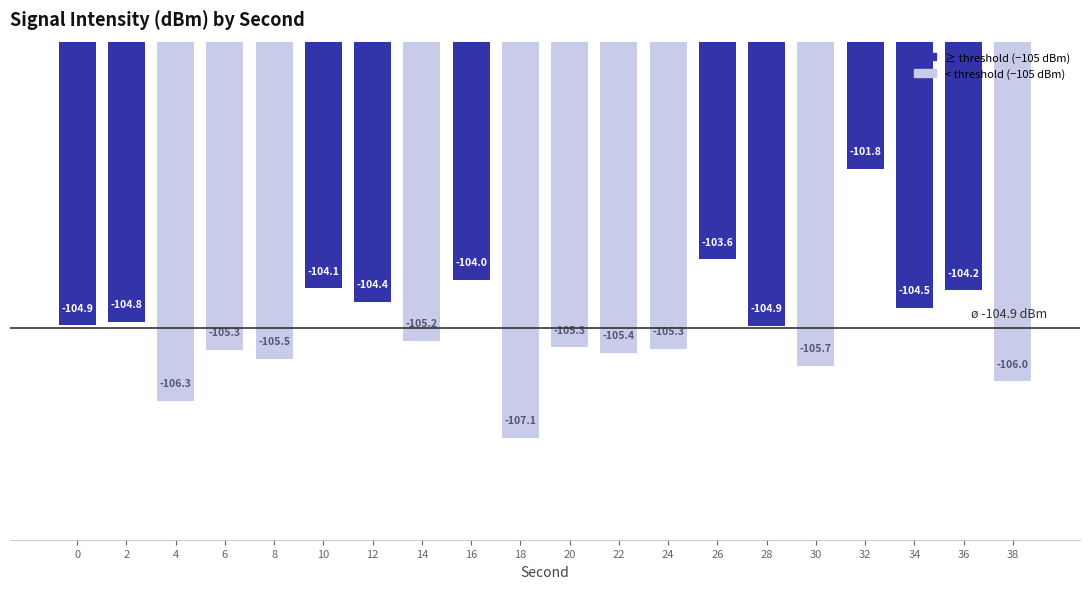

How many bars are there in total?

20